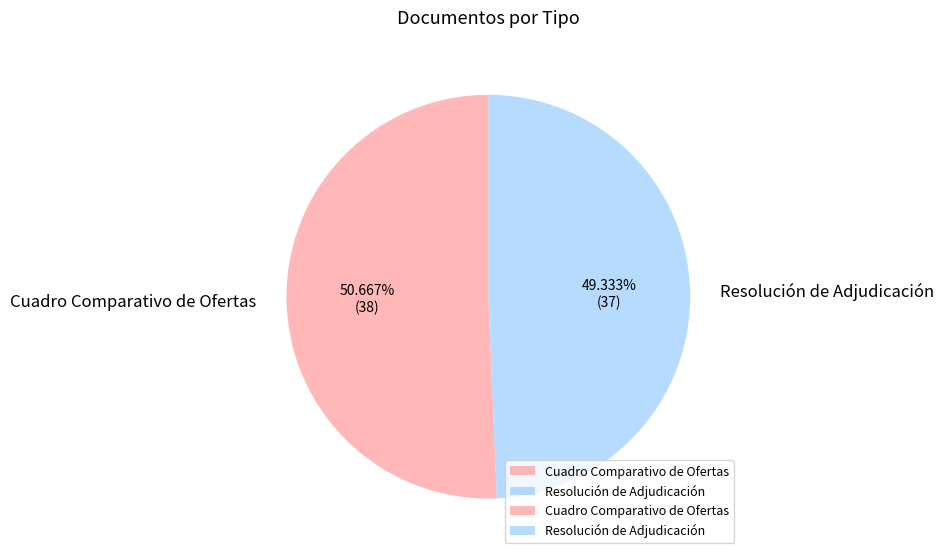

Rank the categories by value from lowest to highest.

Resolución de Adjudicación, Cuadro Comparativo de Ofertas